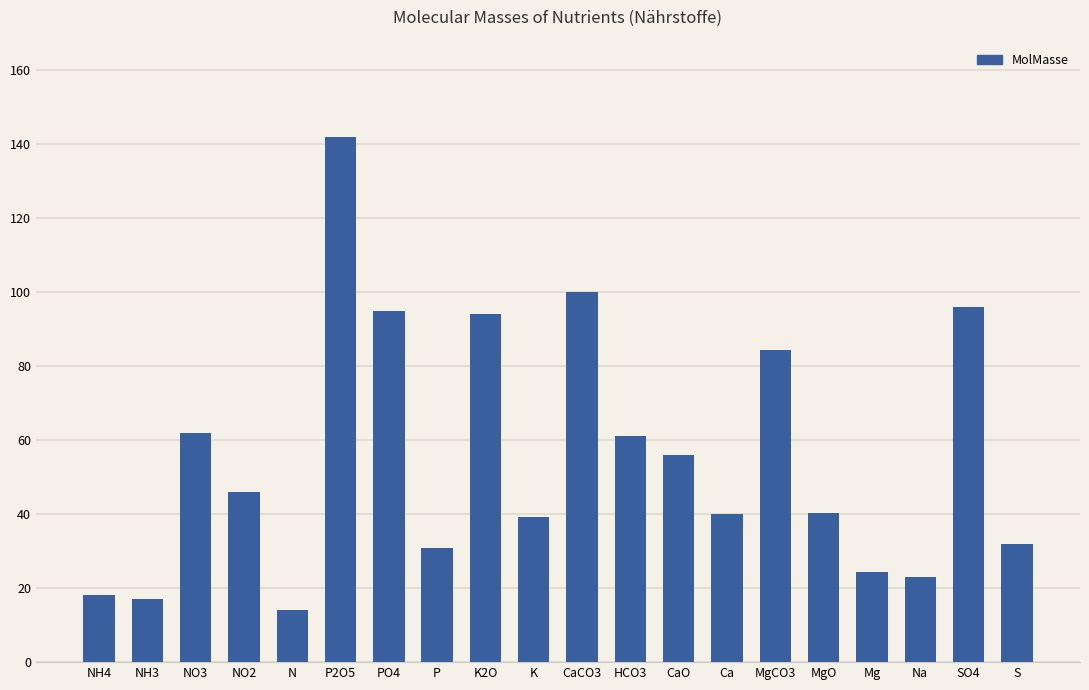

What is the minimum value shown in the chart?

14.0